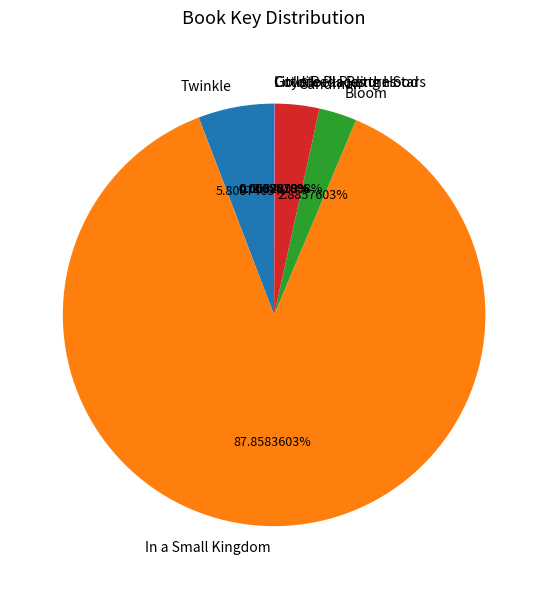

Which slice is the largest?

In a Small Kingdom